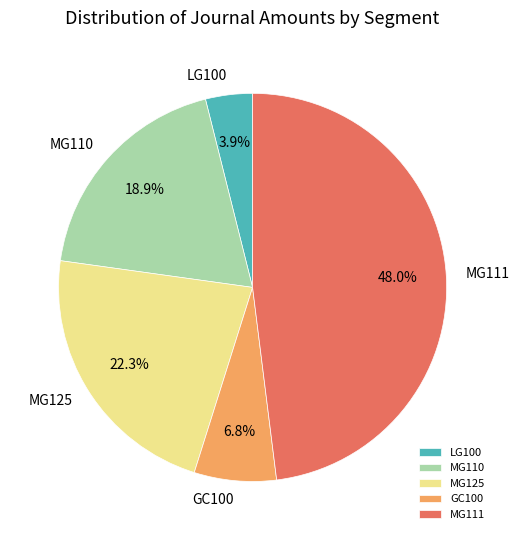

Which slice is the smallest?

LG100